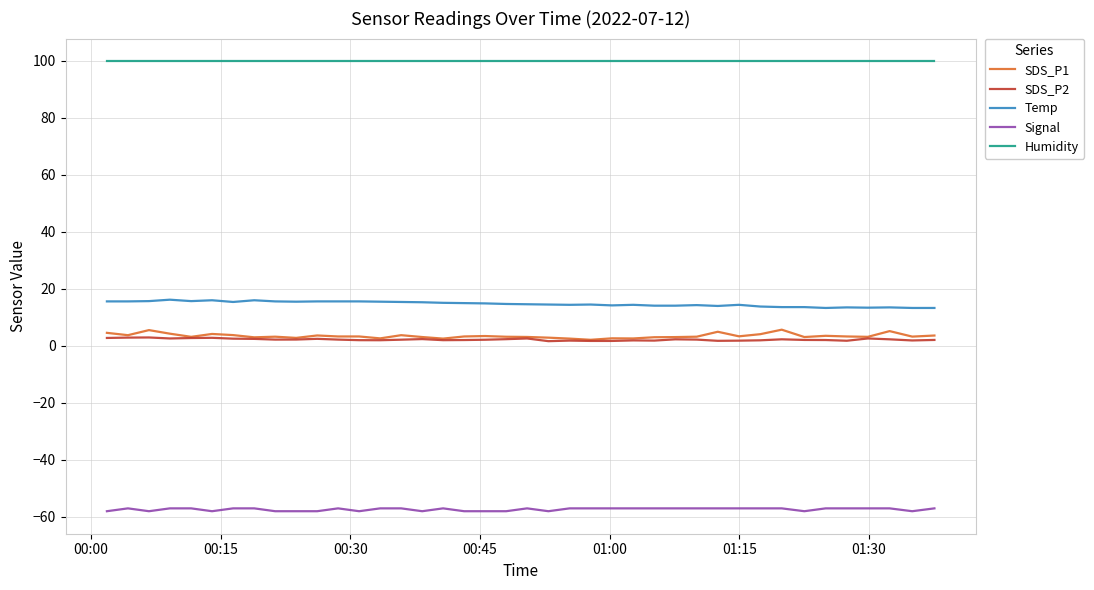

What is the smallest value displayed?

-58.0